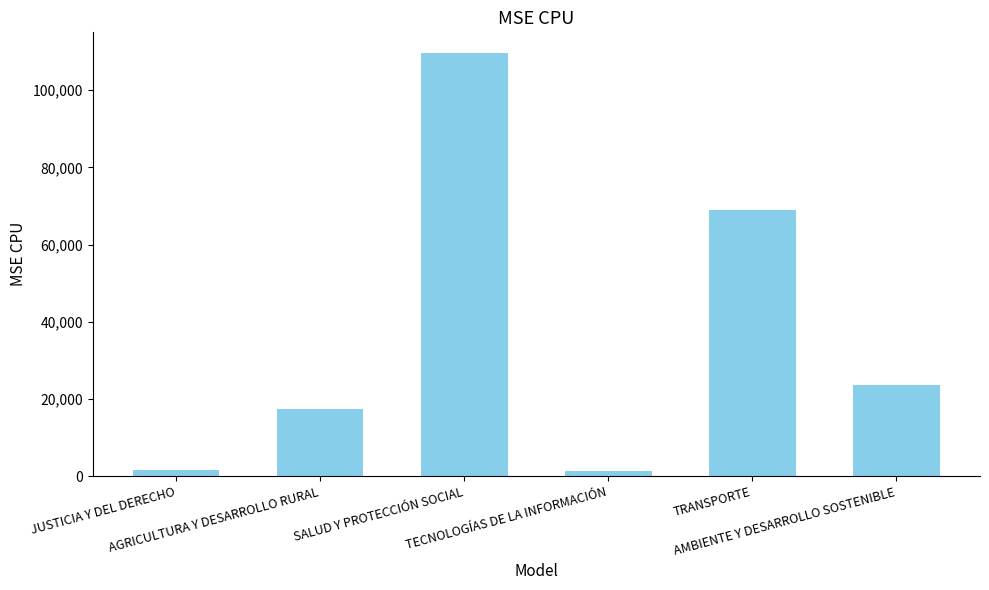

What is the minimum value shown in the chart?

1284.5